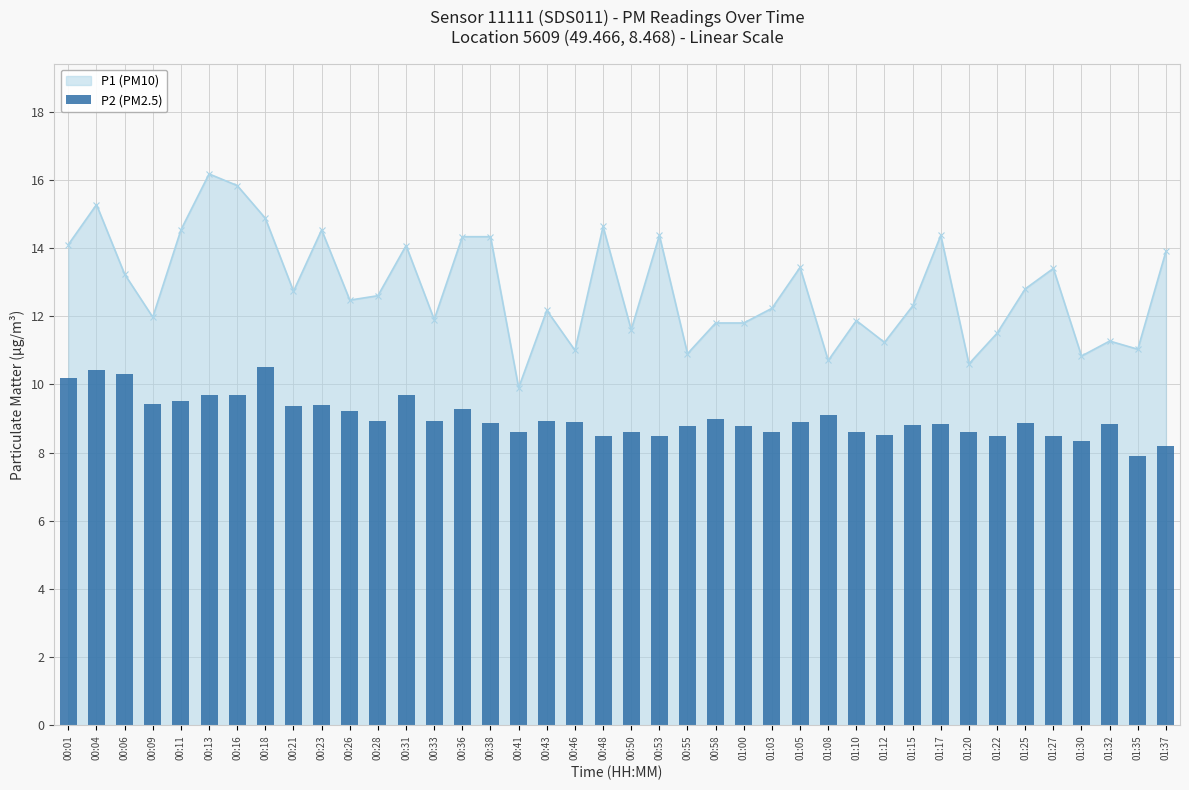

Reading left to right, what are all the values shown in this chart?

00:01=10.2	00:04=10.4	00:06=10.3	00:09=9.4	00:11=9.5	00:13=9.7	00:16=9.7	00:18=10.5	00:21=9.4	00:23=9.4	00:26=9.2	00:28=8.9	00:31=9.7	00:33=8.9	00:36=9.3	00:38=8.9	00:41=8.6	00:43=8.9	00:46=8.9	00:48=8.5	00:50=8.6	00:53=8.5	00:55=8.8	00:58=9.0	01:00=8.8	01:03=8.6	01:05=8.9	01:08=9.1	01:10=8.6	01:12=8.5	01:15=8.8	01:17=8.8	01:20=8.6	01:22=8.5	01:25=8.9	01:27=8.5	01:30=8.3	01:32=8.8	01:35=7.9	01:37=8.2